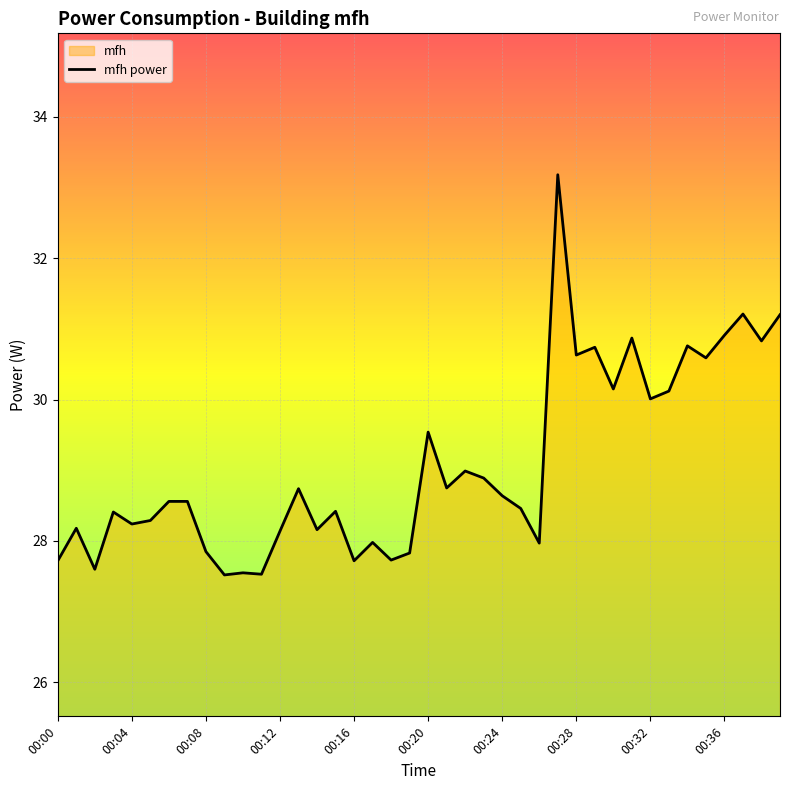

True or false: the data shows 40.7 at 00:04.

False